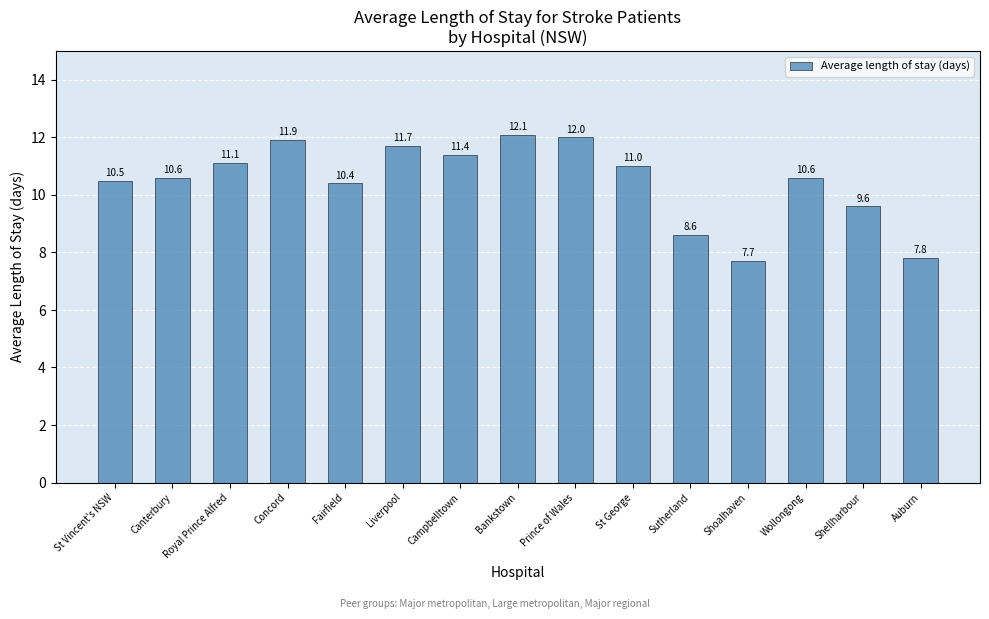

At which label does the data first exceed 10?

St Vincent's NSW